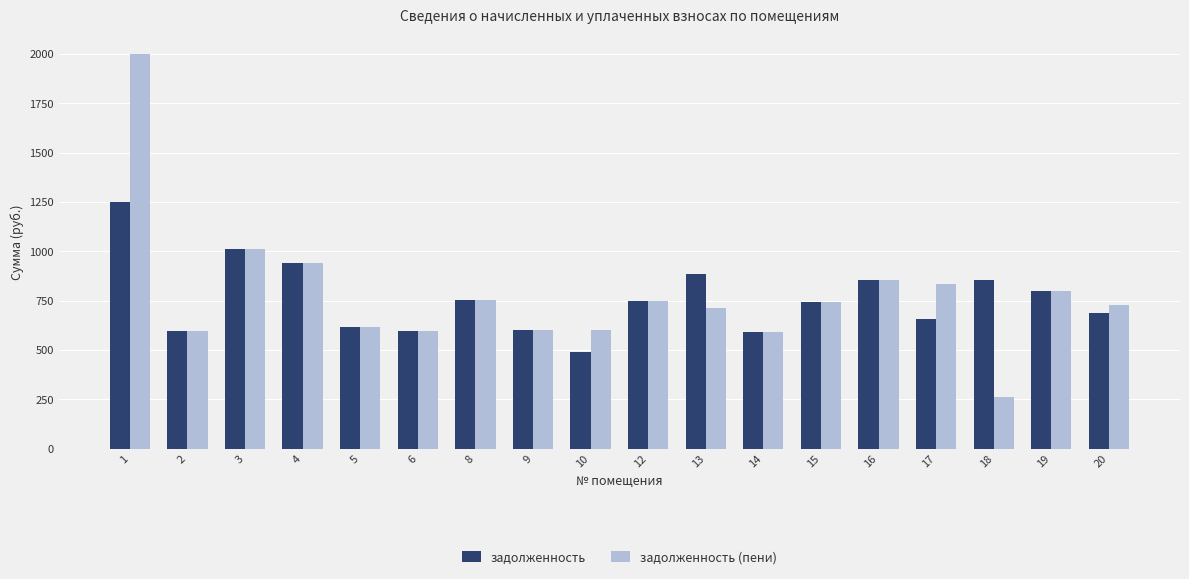

At which category is the sum across all series the highest?

1